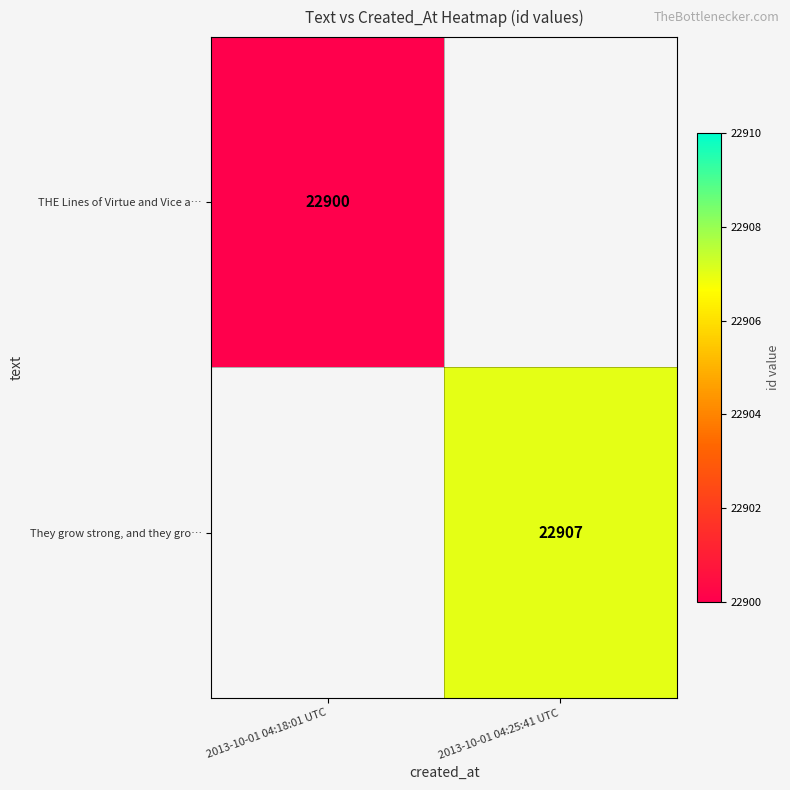

Is the value of THE Lines of Virtue and Vice a… at 2013-10-01 04:18:01 UTC greater than the value of They grow strong, and they gro… at 2013-10-01 04:25:41 UTC?

No